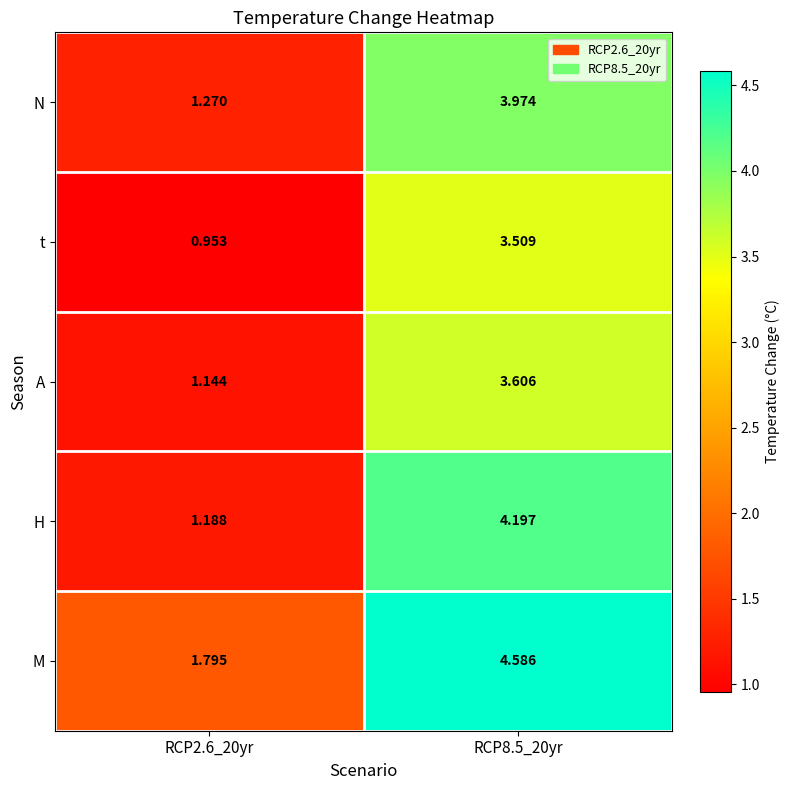

Which series has the largest total across all categories?

M